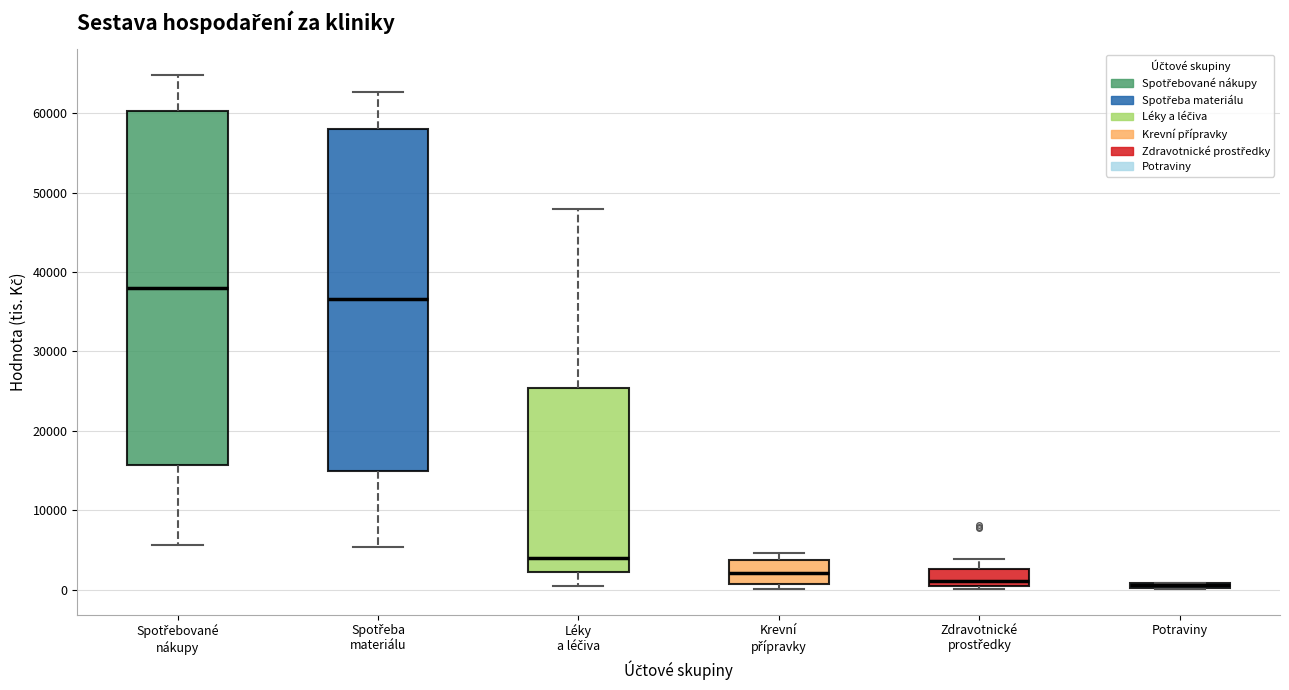

Which box's median line is the highest?

Spotřebované nákupy